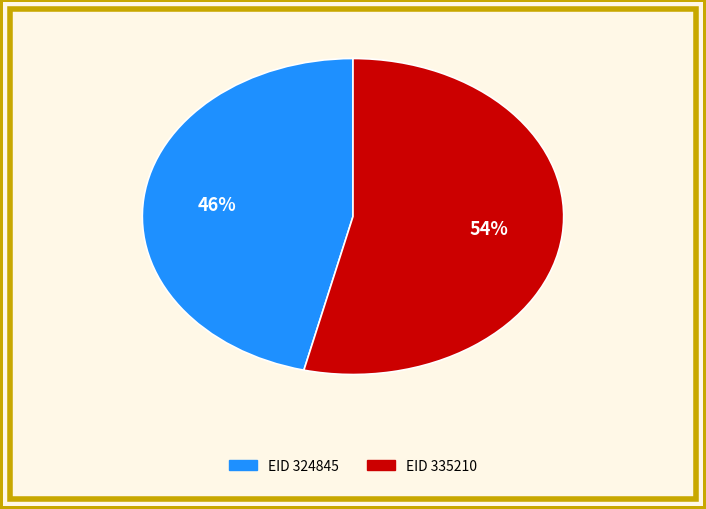

Is there any slice that represents more than half of the pie?

Yes